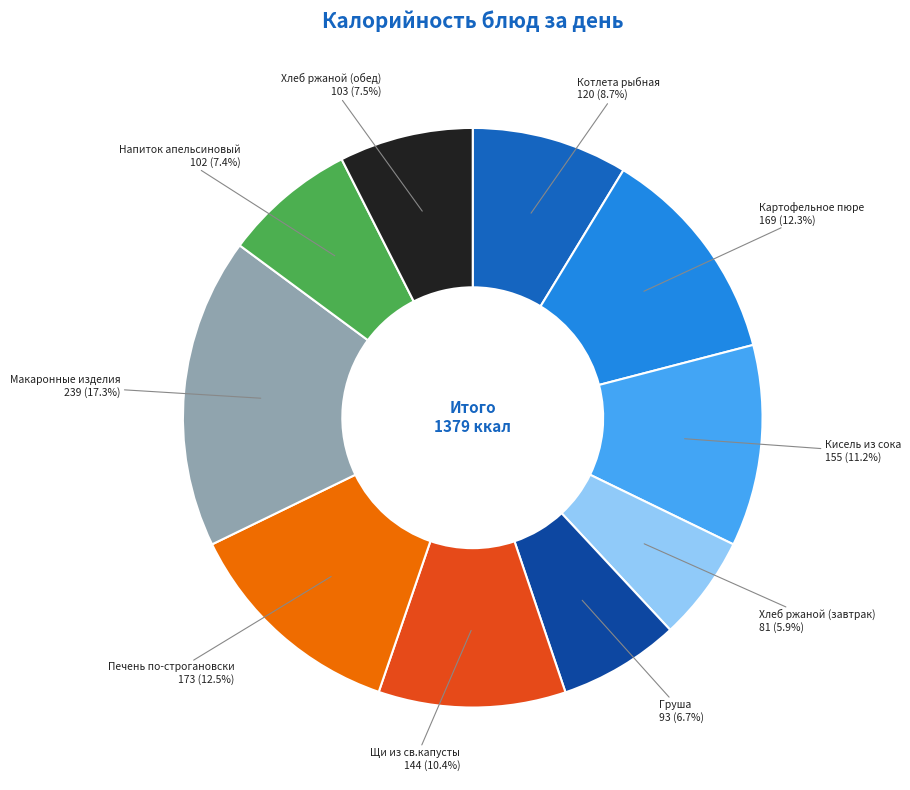

Is there a majority slice in this chart?

No